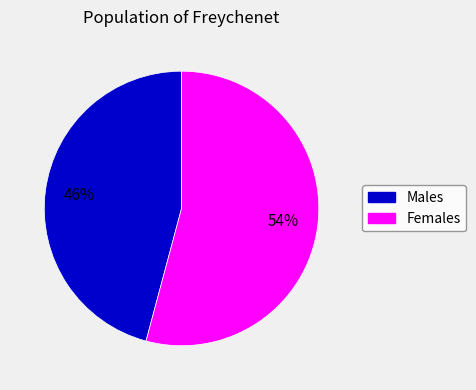

Is there any slice that represents more than half of the pie?

Yes